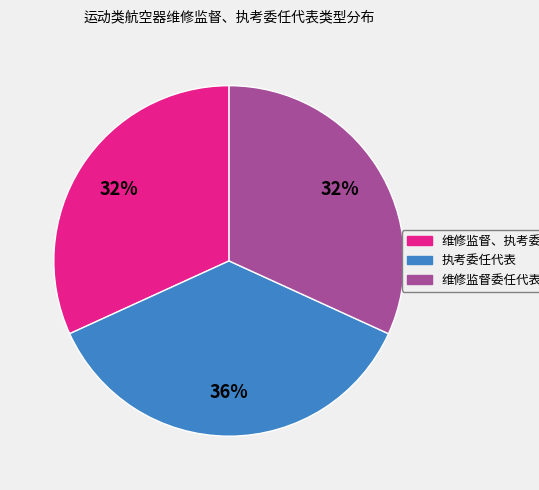

Which category has the biggest portion of the pie?

执考委任代表